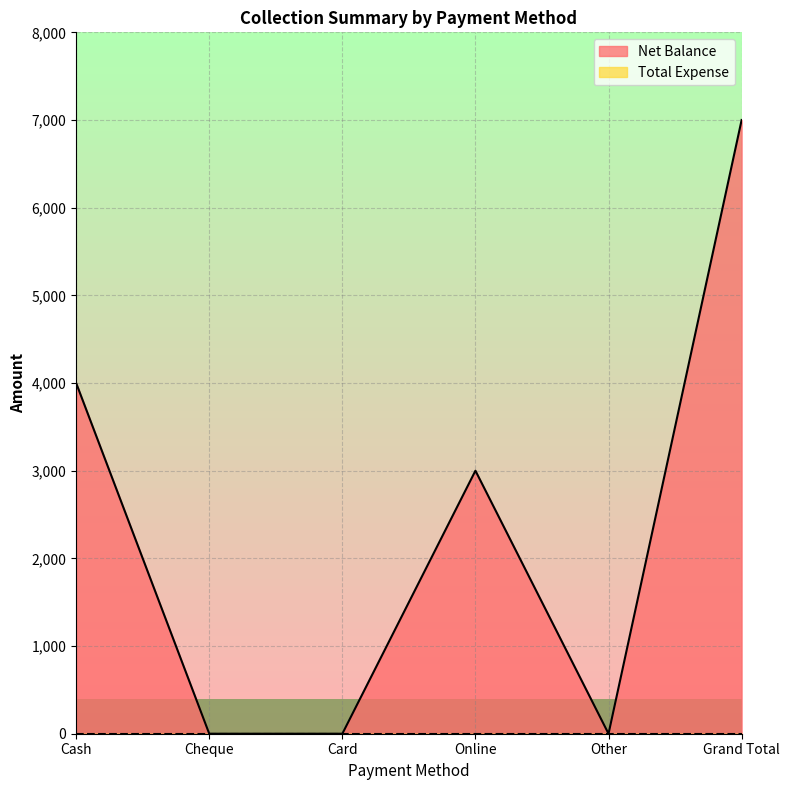

How many interior local valleys (lower than both neighbors) does the data have?

1